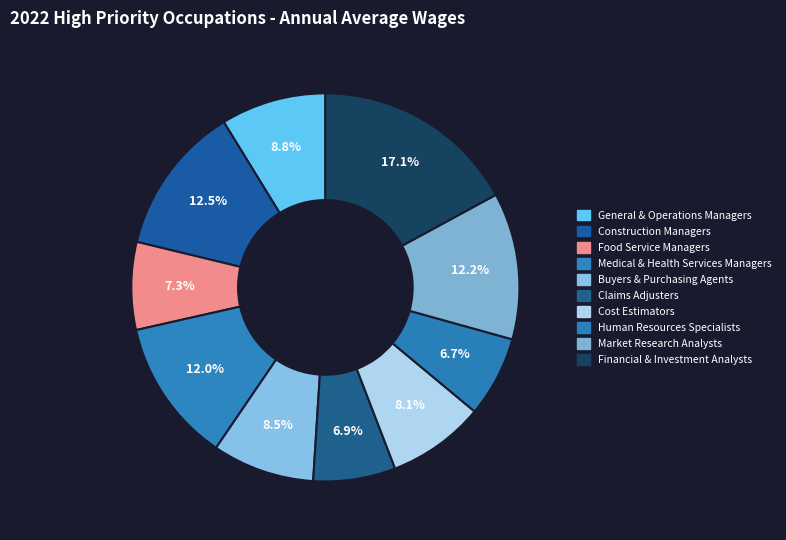

To the nearest percent, what portion does Human Resources Specialists represent?

7%